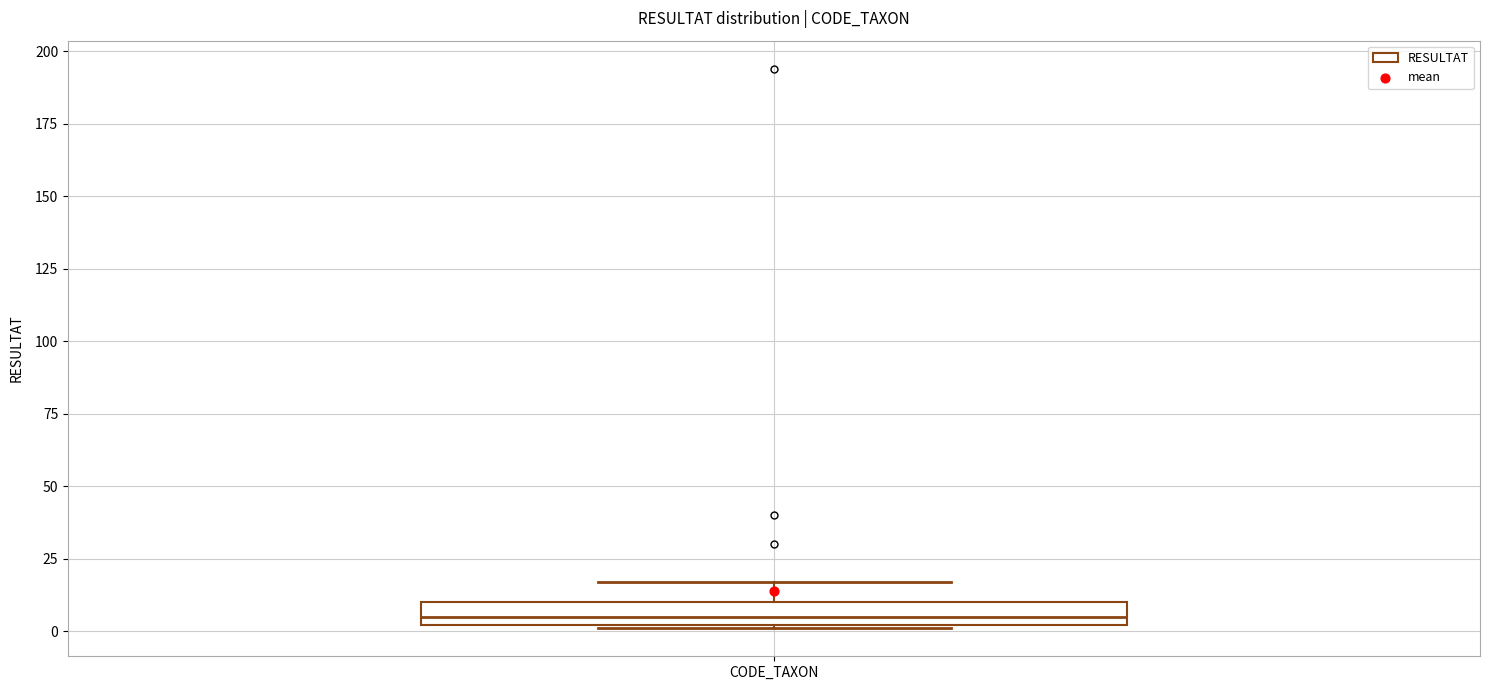

Read this box plot against the y-axis: the position of the median line, the range covered by the box, and the ends of both whiskers. The values are not printed on the chart, so give them approximately, as read against the axis.

median 5, box 0 to 10, whiskers 0 to 15